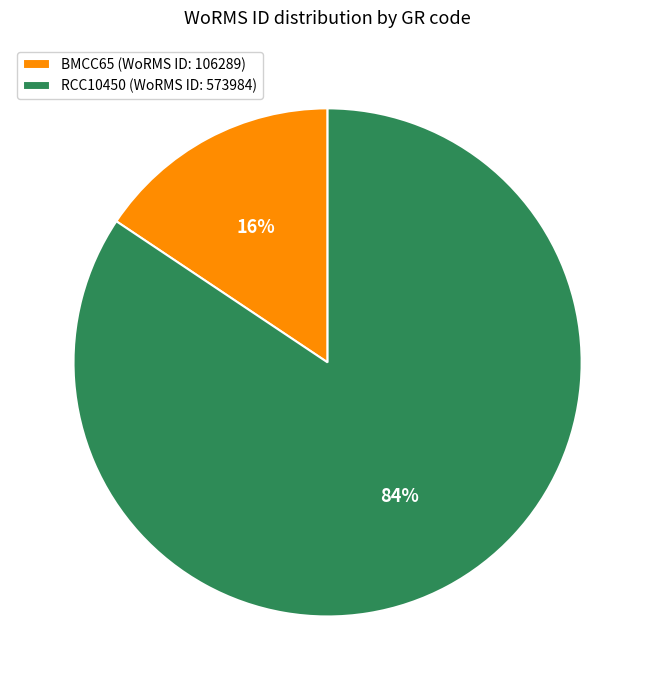

Which has a higher value, RCC10450 (WoRMS ID: 573984) or BMCC65 (WoRMS ID: 106289)?

RCC10450 (WoRMS ID: 573984)